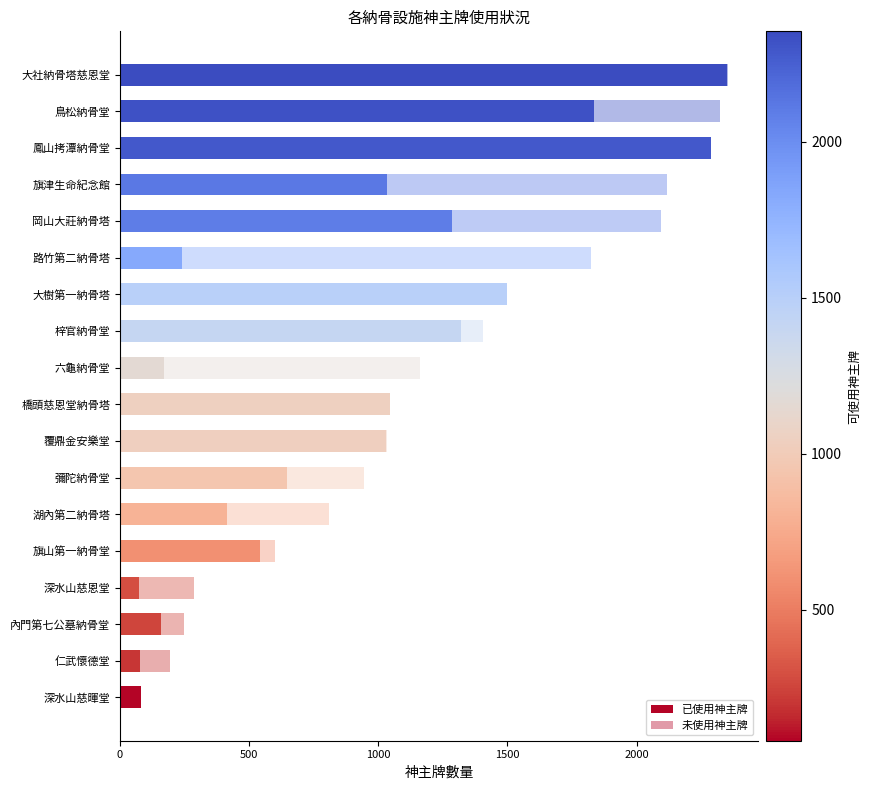

How many data points does each series have?

18